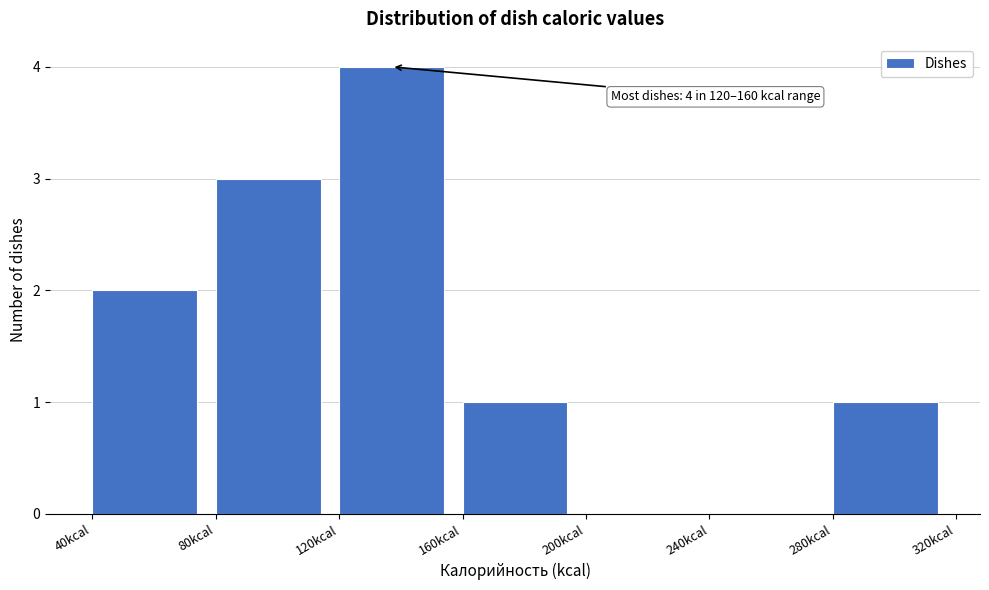

Over which range of the x-axis is the bar tallest?

120 to 160